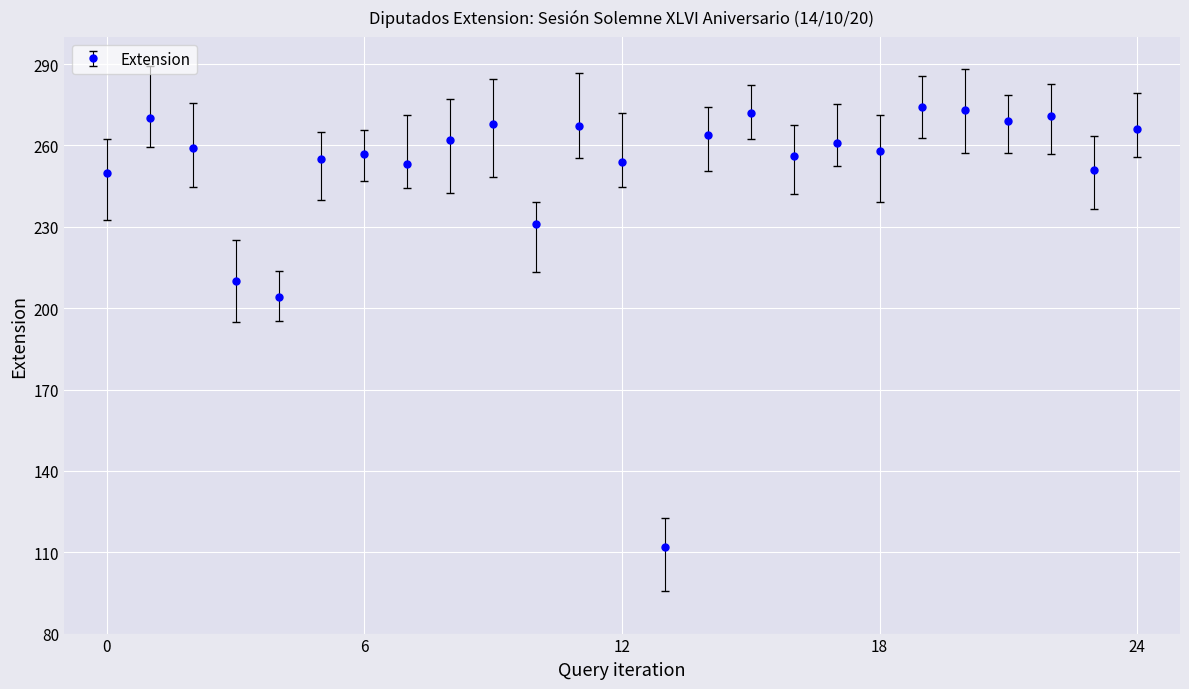

What is the greatest value displayed?

274